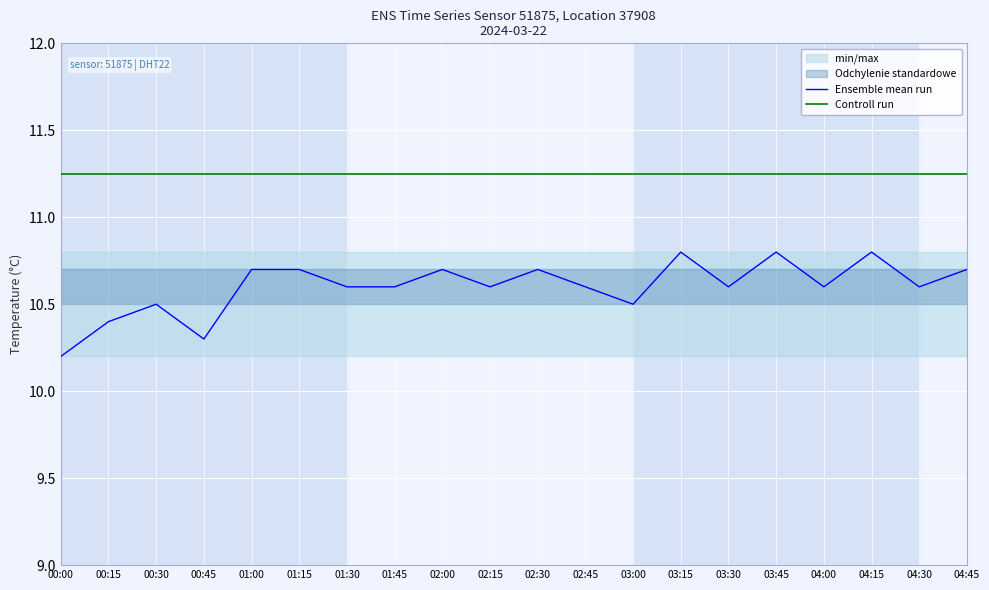

True or false: Ensemble mean run and Controll run cross at least once.

False